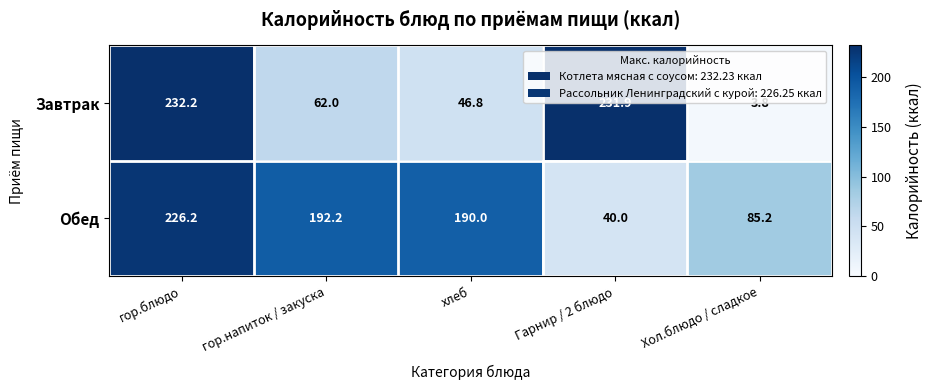

What is the minimum value shown in the chart?

3.8